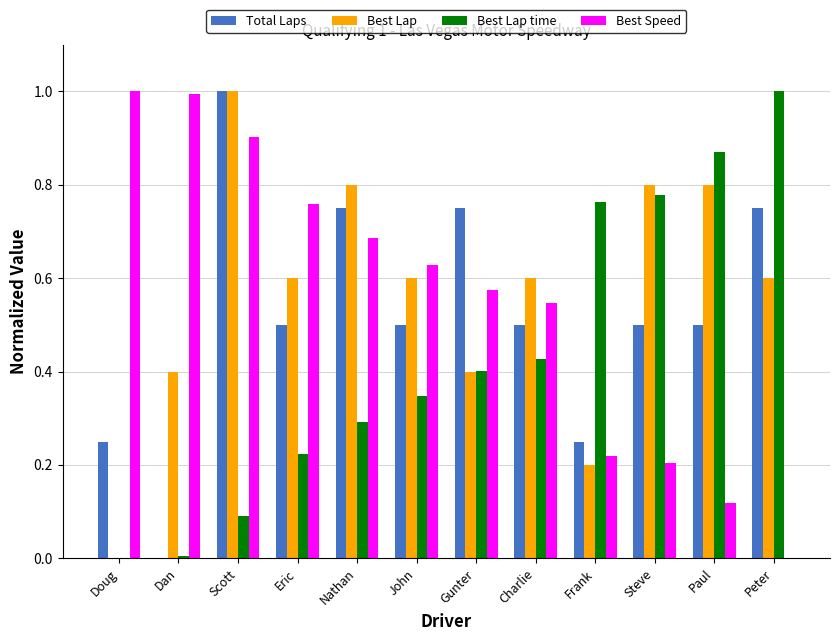

What is the maximum value shown in the chart?

1.0